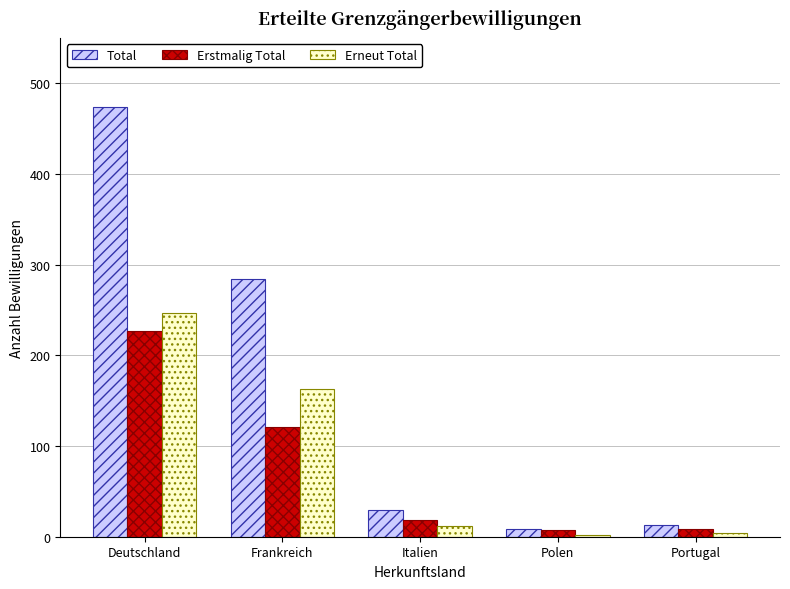

How many groups of bars are there?

5